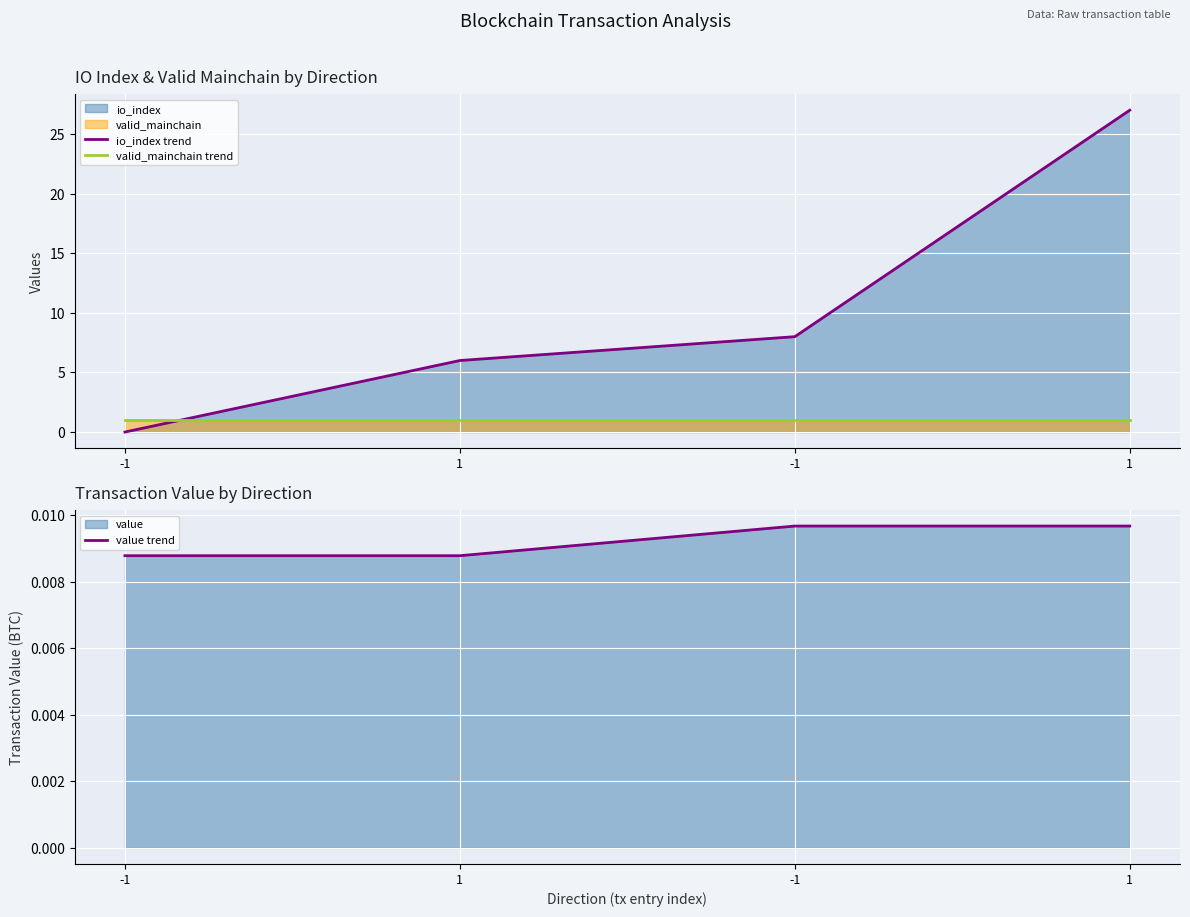

What is the total value across all series at -1?

1.0